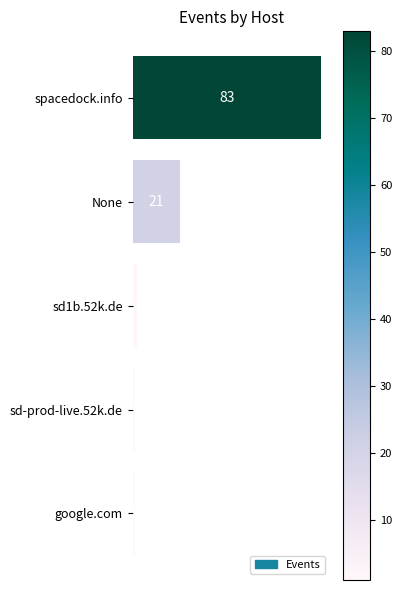

Reading bottom to top, extract all data points from this chart.

1	1	2	21	83